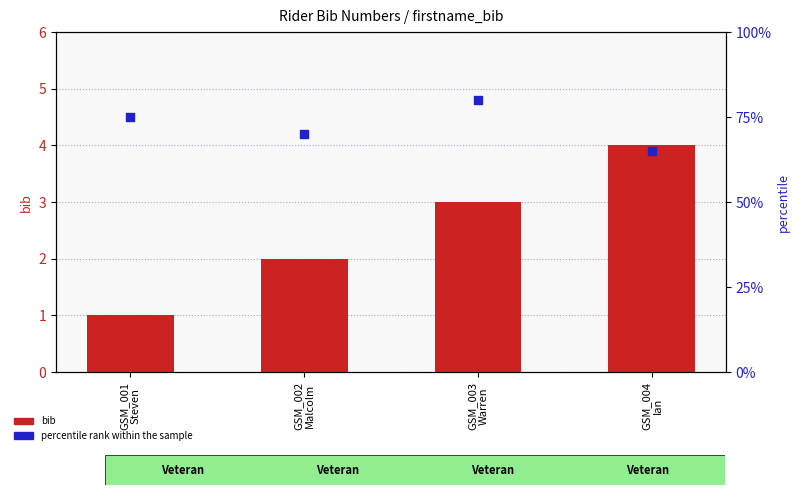

Which series contains the highest Y value?

percentile rank within the sample